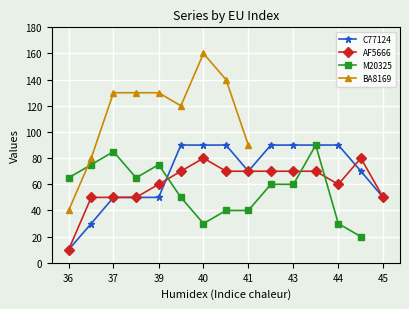

How many positive values does the BA8169 series have?

9